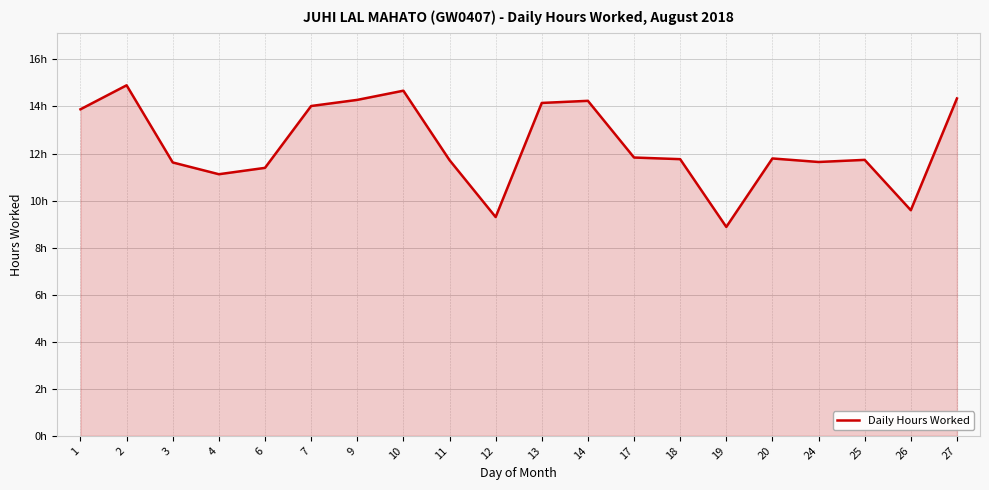

Reading right to left, list all the values displayed in this chart.

27=14.3	26=9.6	25=11.7	24=11.6	20=11.8	19=8.9	18=11.8	17=11.8	14=14.2	13=14.2	12=9.3	11=11.7	10=14.7	9=14.3	7=14.0	6=11.4	4=11.1	3=11.6	2=14.9	1=13.9